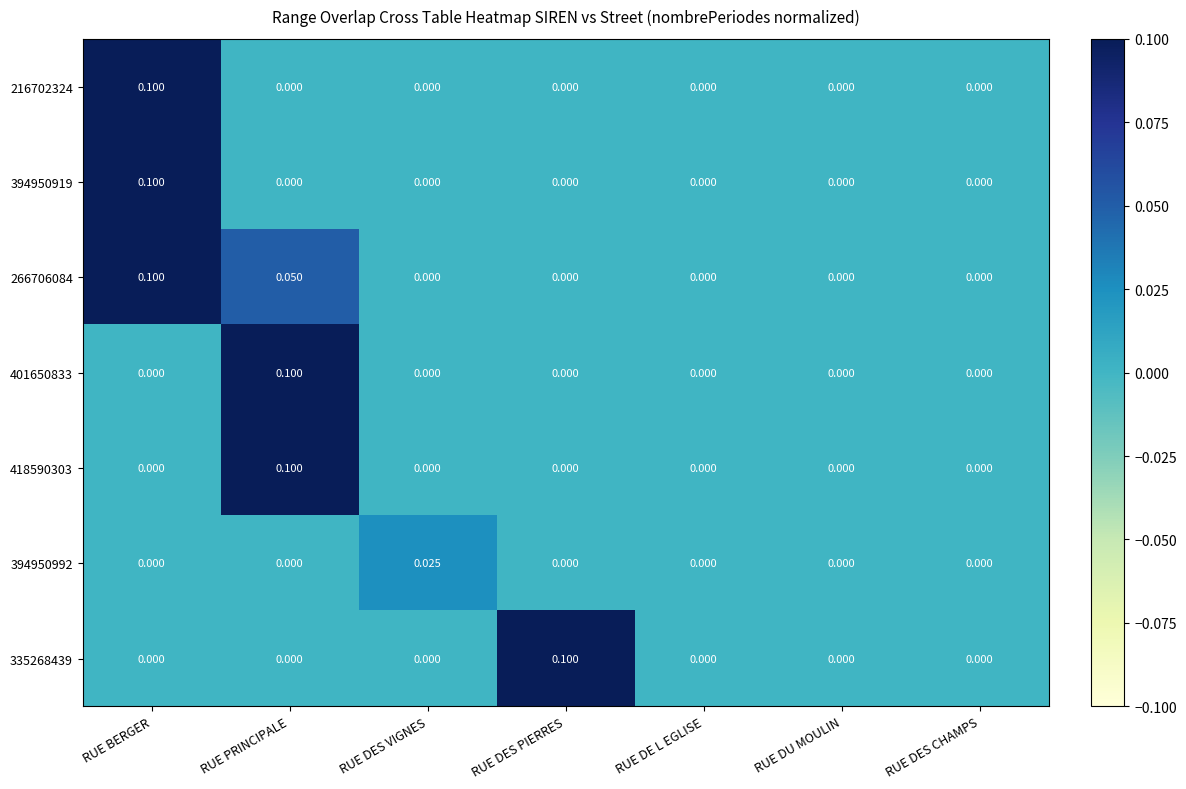

At which label does 216702324 reach its peak?

RUE BERGER